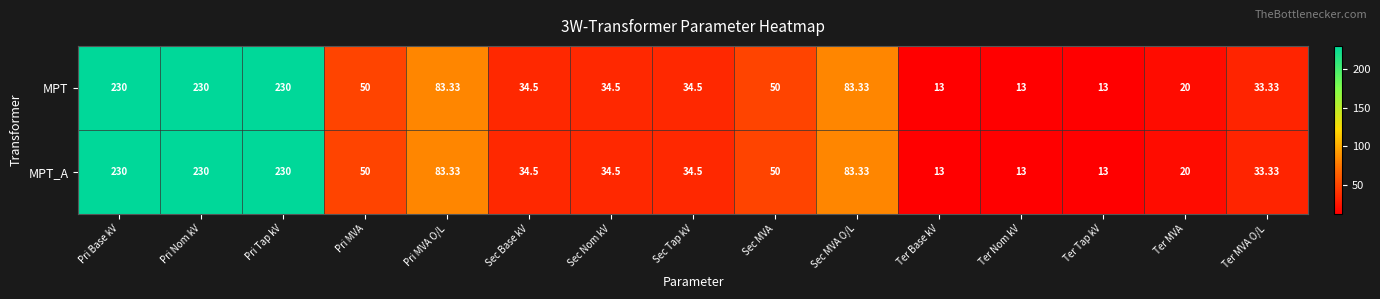

At which label does MPT first exceed 34?

Pri Base kV